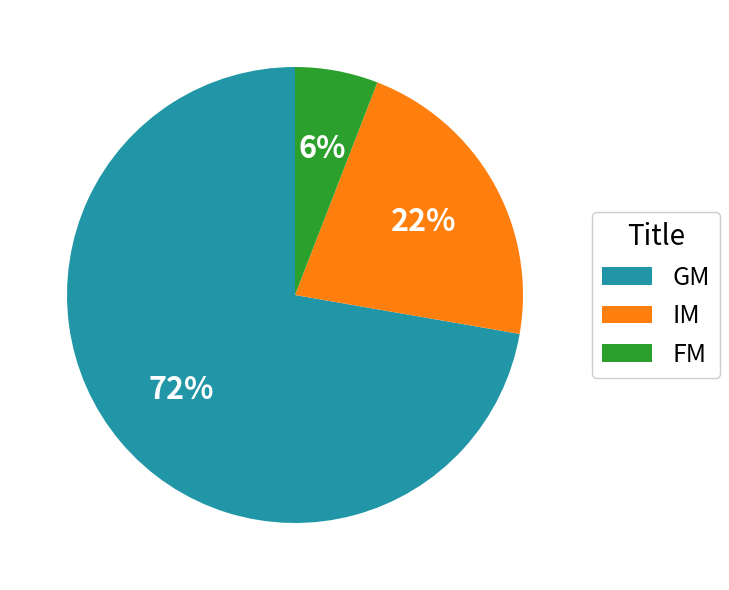

Which slice is the largest?

GM